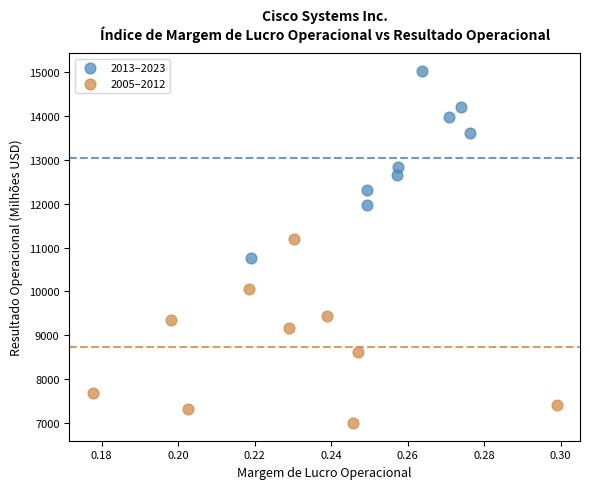

Which series reaches the minimum Y coordinate?

2005–2012